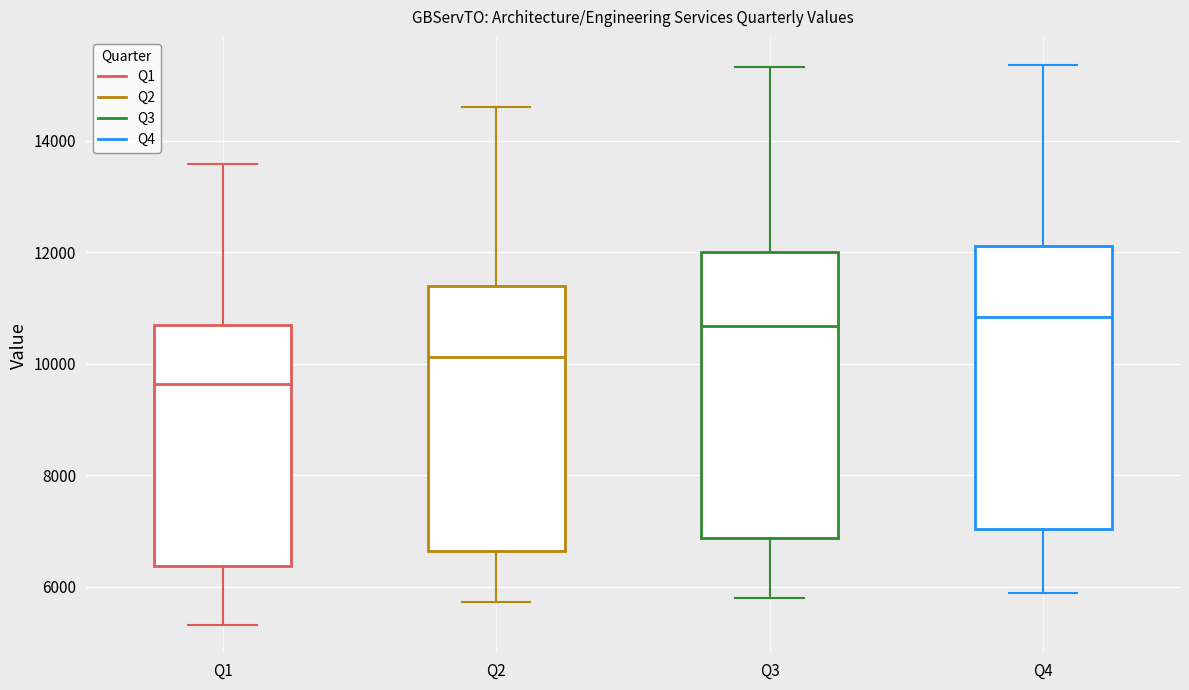

Reading left to right, read every box against the y-axis: the position of its median line, the range the box covers, and the ends of its whiskers. The values are not printed on the chart, so give them approximately, as read against the axis.

Q1: median 9600, box 6400 to 10600, whiskers 5400 to 13600
Q2: median 10200, box 6600 to 11400, whiskers 5800 to 14600
Q3: median 10600, box 6800 to 12000, whiskers 5800 to 15400
Q4: median 10800, box 7000 to 12200, whiskers 5800 to 15400